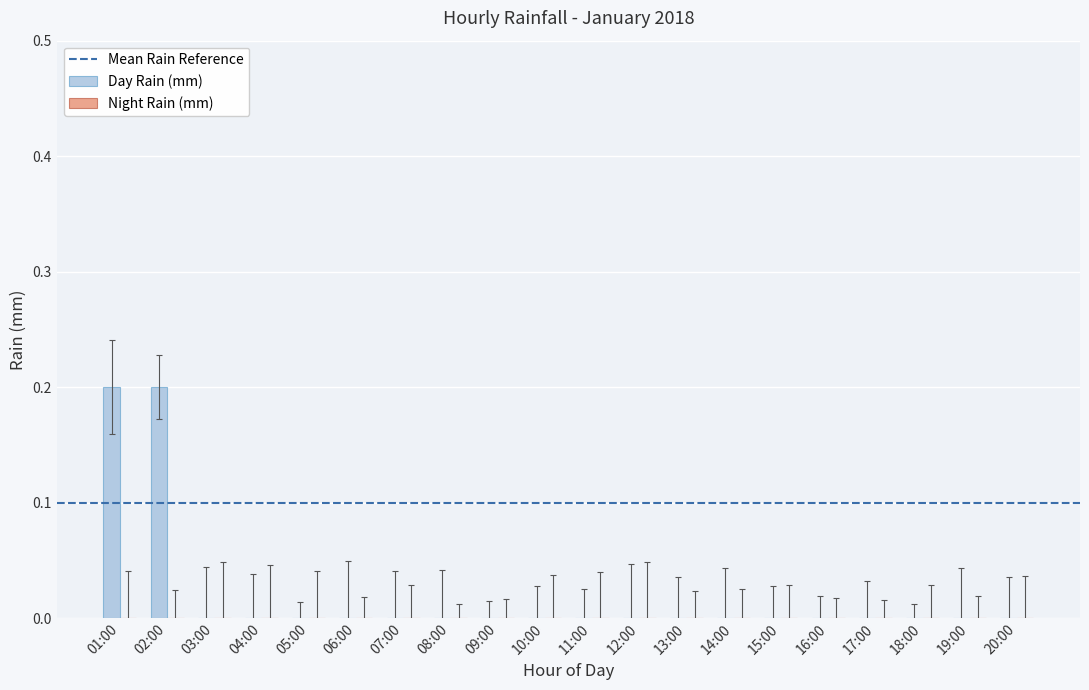

How many categories are shown in the chart?

20